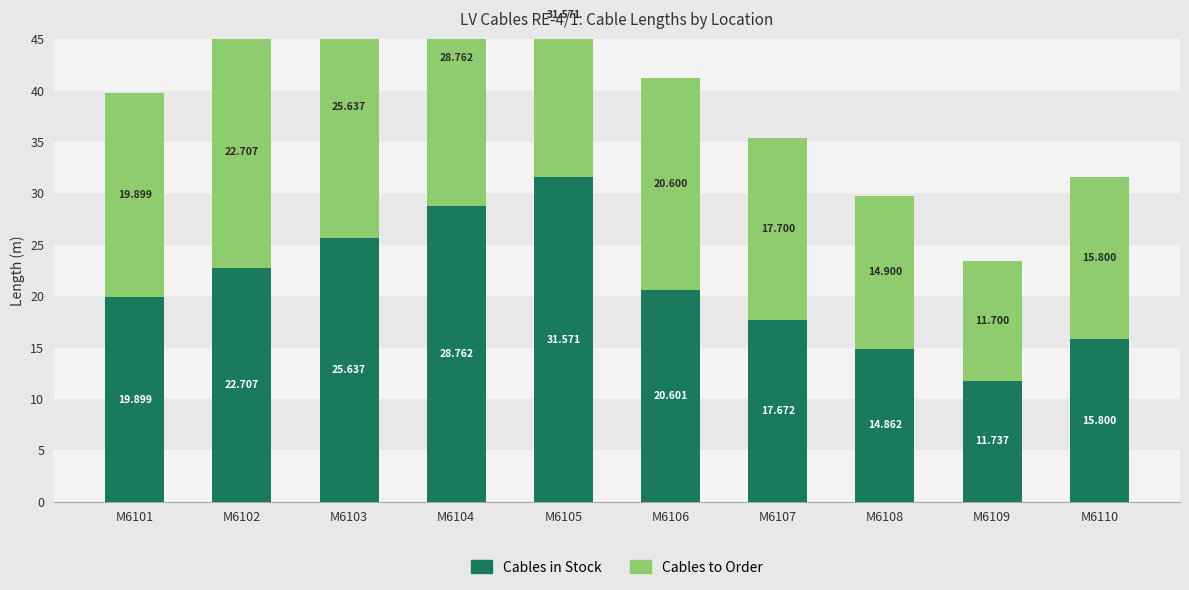

What is the sum of the Cables in Stock values at M6105 and M6106?

52.2